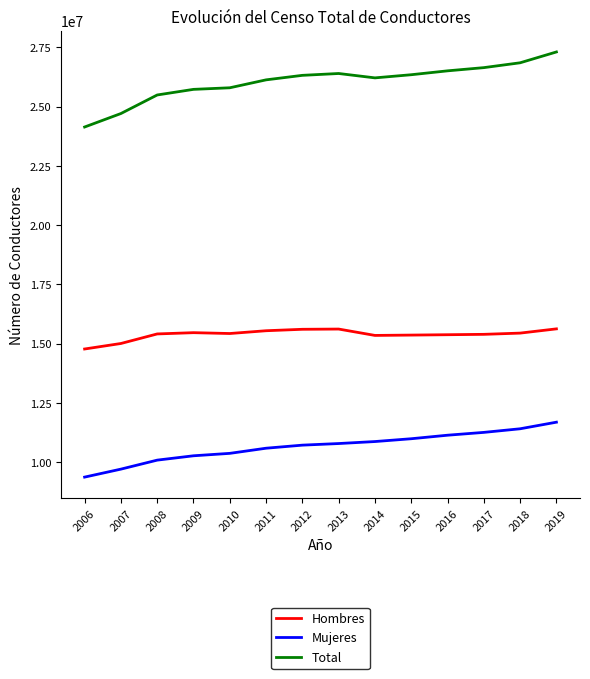

Is it true that Total equals 10211337 at 2018?

False